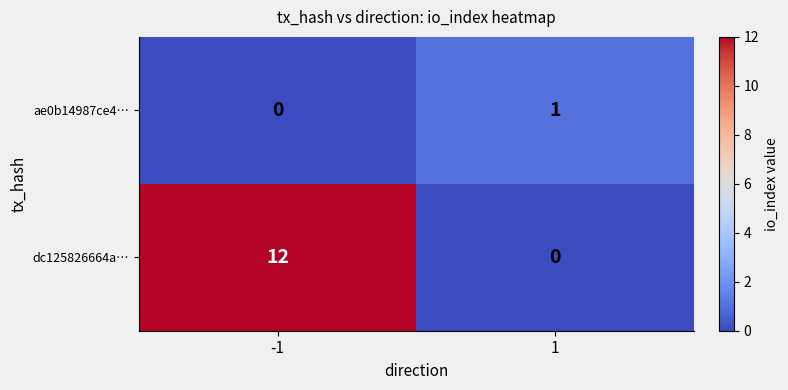

Reading left to right, transcribe all the data shown in this chart.

ae0b14987ce4…: -1=0	1=1
dc125826664a…: -1=12	1=0